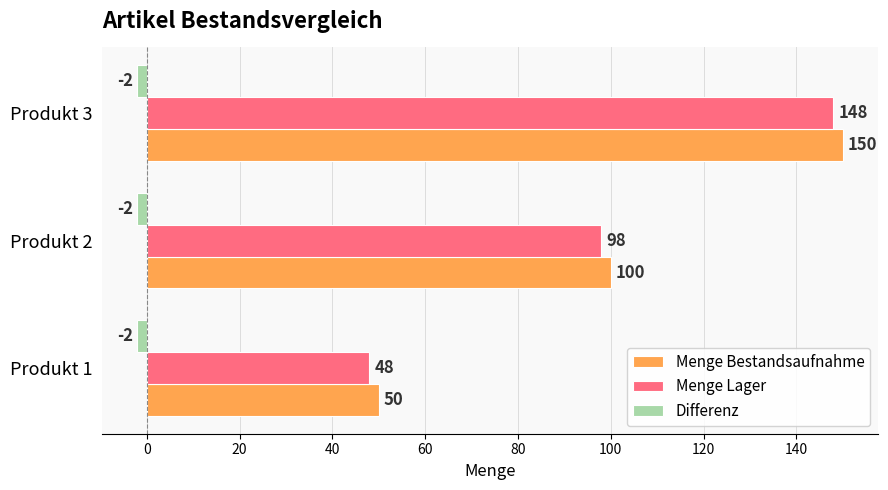

List the series in order of their peak value, highest first.

Menge Bestandsaufnahme, Menge Lager, Differenz